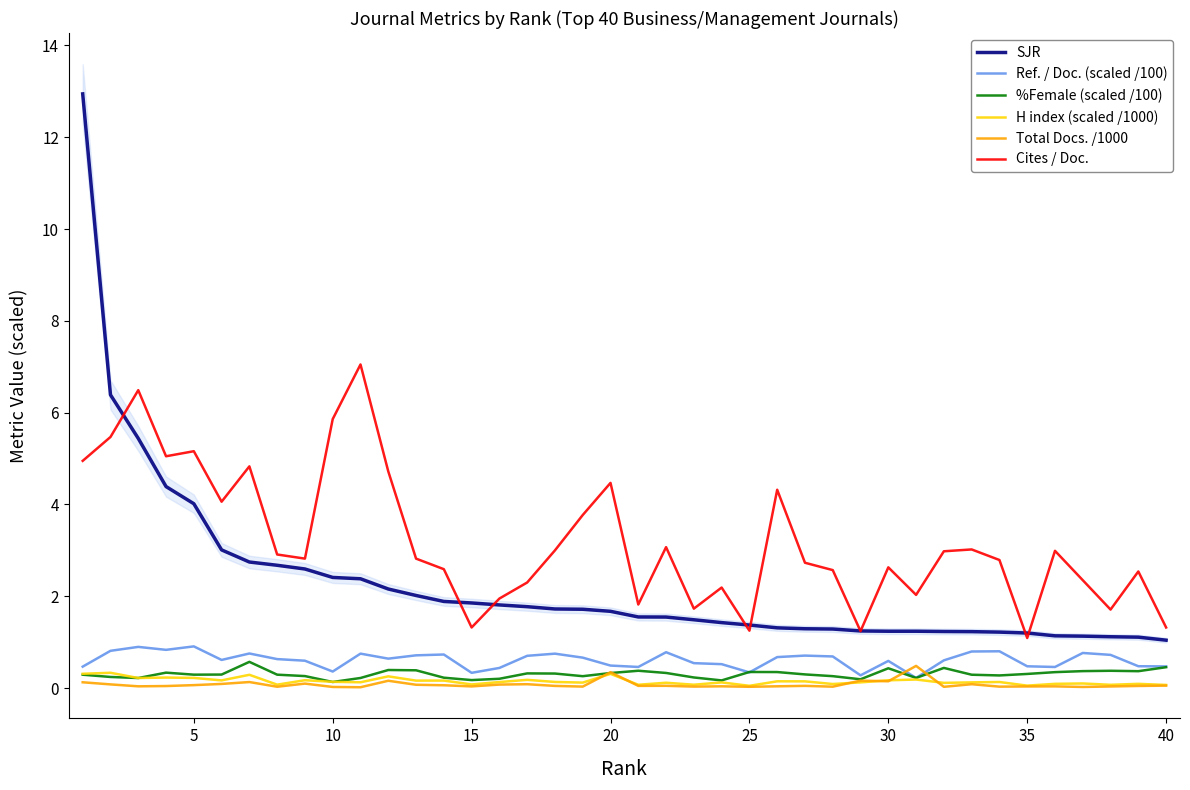

The Cites / Doc. series shows 0.3 at 35. True or false?

False